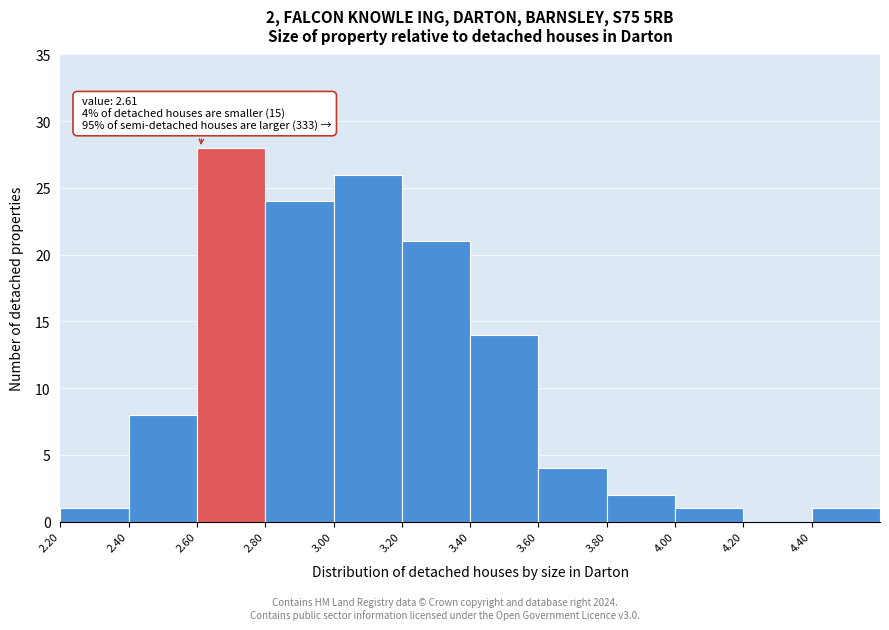

Over which range of the x-axis is the bar tallest?

2.6 to 2.8